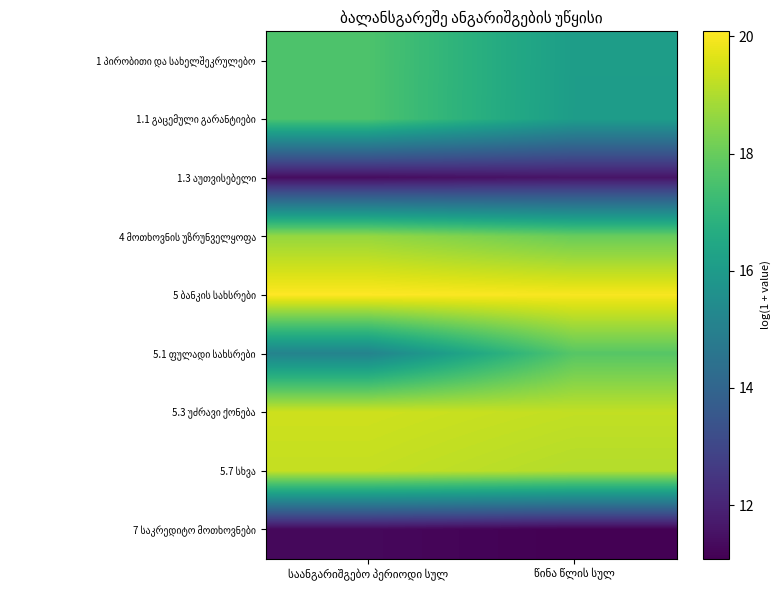

At წინა წლის სულ, list the series in order from smallest to largest.

7 საკრედიტო მოთხოვნები, 1.3 აუთვისებელი, 1.1 გაცემული გარანტიები, 1 პირობითი და სახელშეკრულებო, 5.1 ფულადი სახსრები, 4 მოთხოვნის უზრუნველყოფა, 5.7 სხვა, 5.3 უძრავი ქონება, 5 ბანკის სახსრები